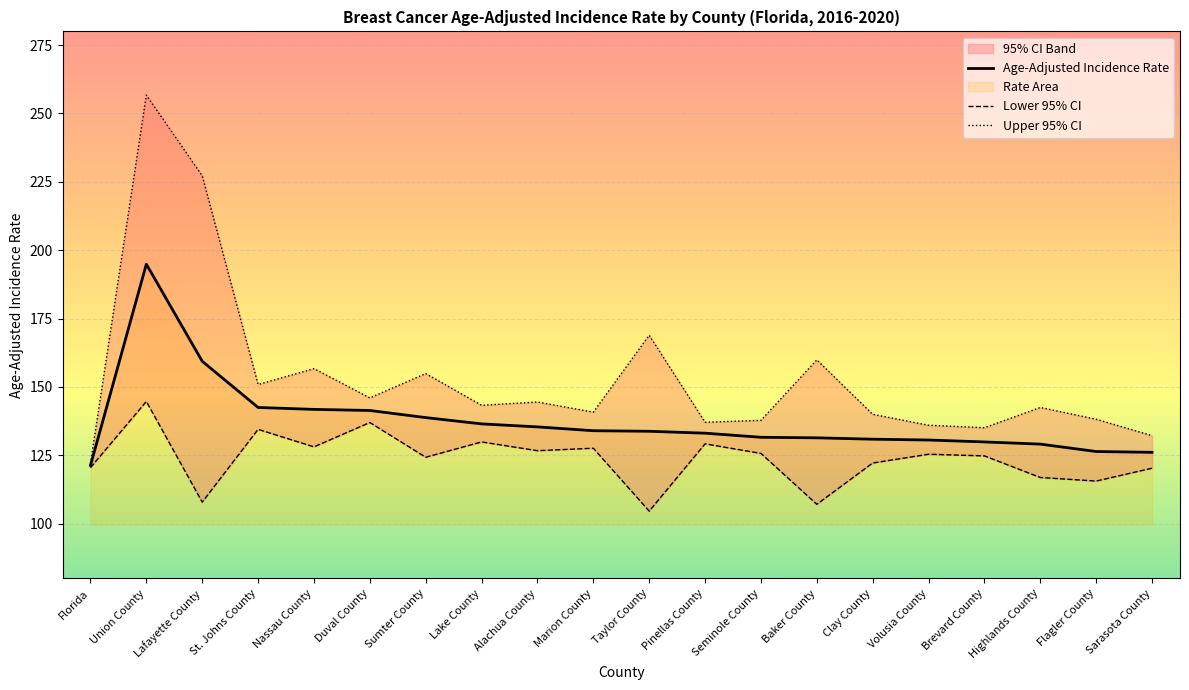

At Highlands County, list the series in order from largest to smallest.

Upper 95% CI, Age-Adjusted Incidence Rate, Lower 95% CI